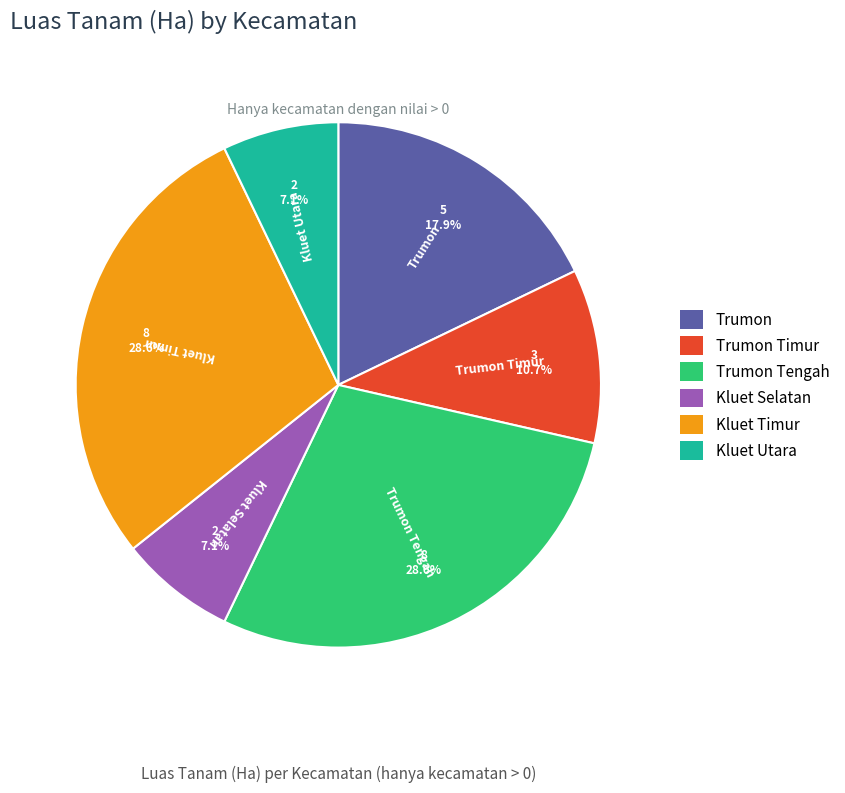

What percentage is NOT represented by Kluet Selatan?

92.9%